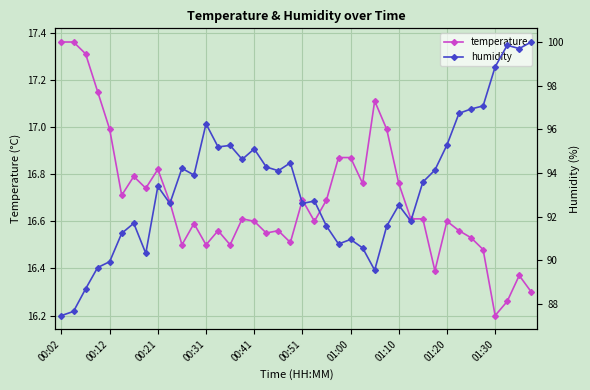

How many data points in humidity are less than 93?

19